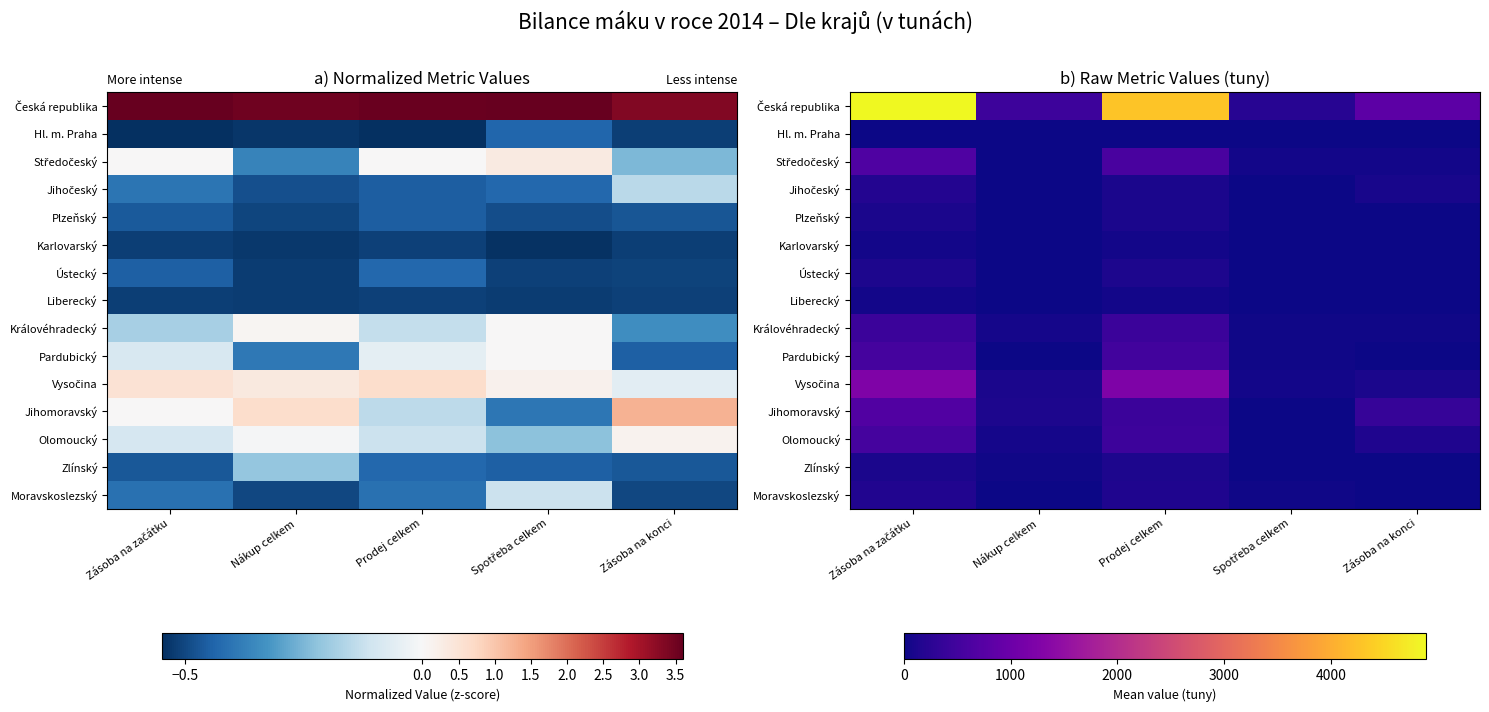

What is the sum of the Pardubický values at Prodej celkem and Nákup celkem?

531.1